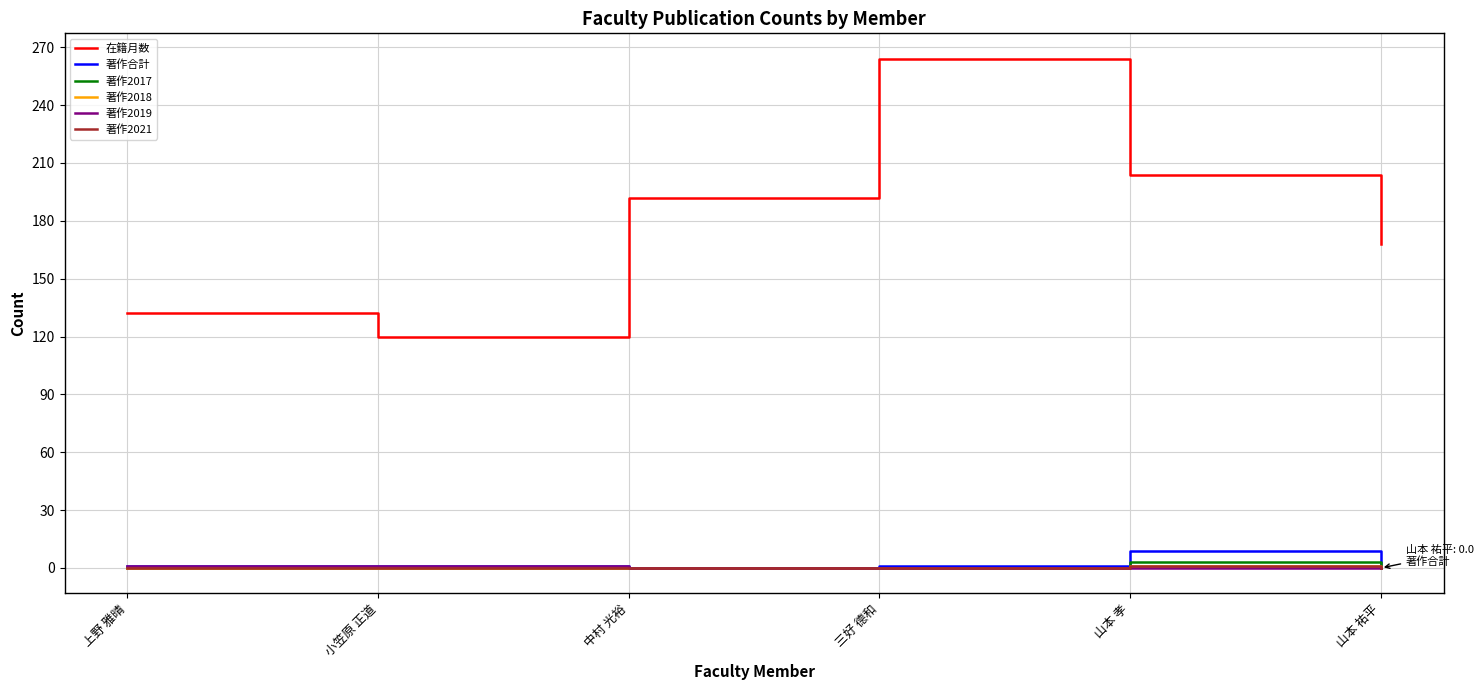

Which category has the lowest value in the 在籍月数 series?

小笠原 正道